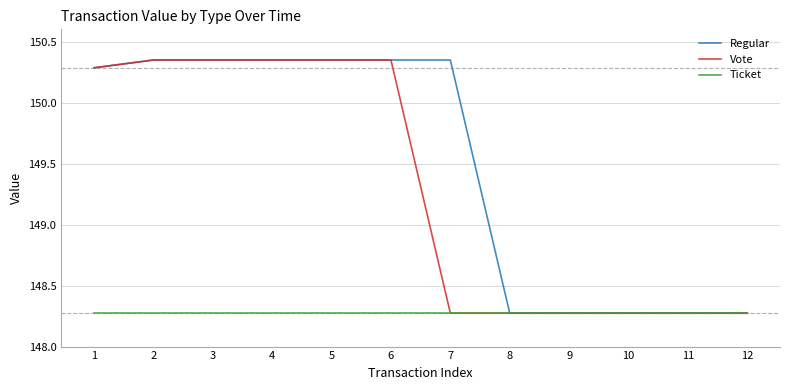

How many values in the Regular series exceed 150?

7